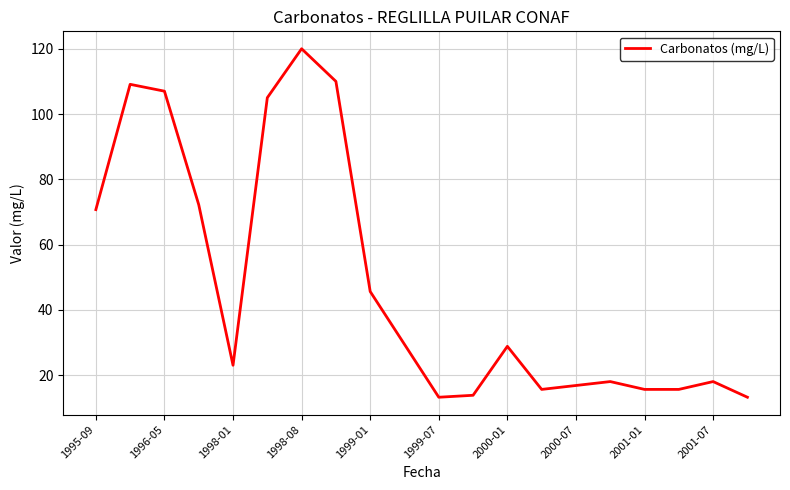

What is the maximum value shown in the chart?

120.0